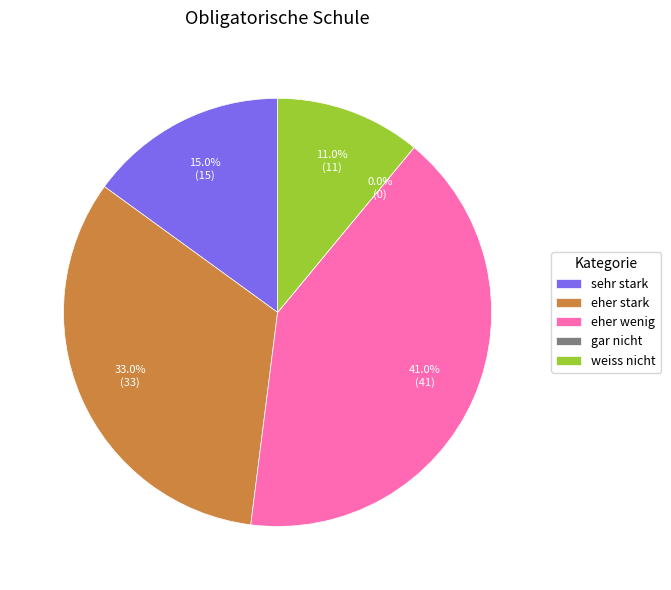

To the nearest percent, what percentage of the pie is eher stark?

33%